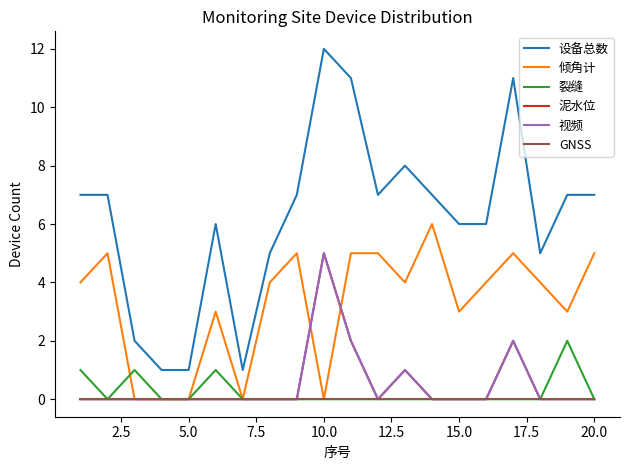

Reading left to right, list all the values displayed in this chart.

设备总数: 7	7	2	1	1	6	1	5	7	12	11	7	8	7	6	6	11	5	7	7
倾角计: 4	5	0	0	0	3	0	4	5	0	5	5	4	6	3	4	5	4	3	5
裂缝: 1	0	1	0	0	1	0	0	0	0	0	0	0	0	0	0	0	0	2	0
泥水位: 0	0	0	0	0	0	0	0	0	5	2	0	1	0	0	0	2	0	0	0
视频: 0	0	0	0	0	0	0	0	0	5	2	0	1	0	0	0	2	0	0	0
GNSS: 0	0	0	0	0	0	0	0	0	0	0	0	0	0	0	0	0	0	0	0